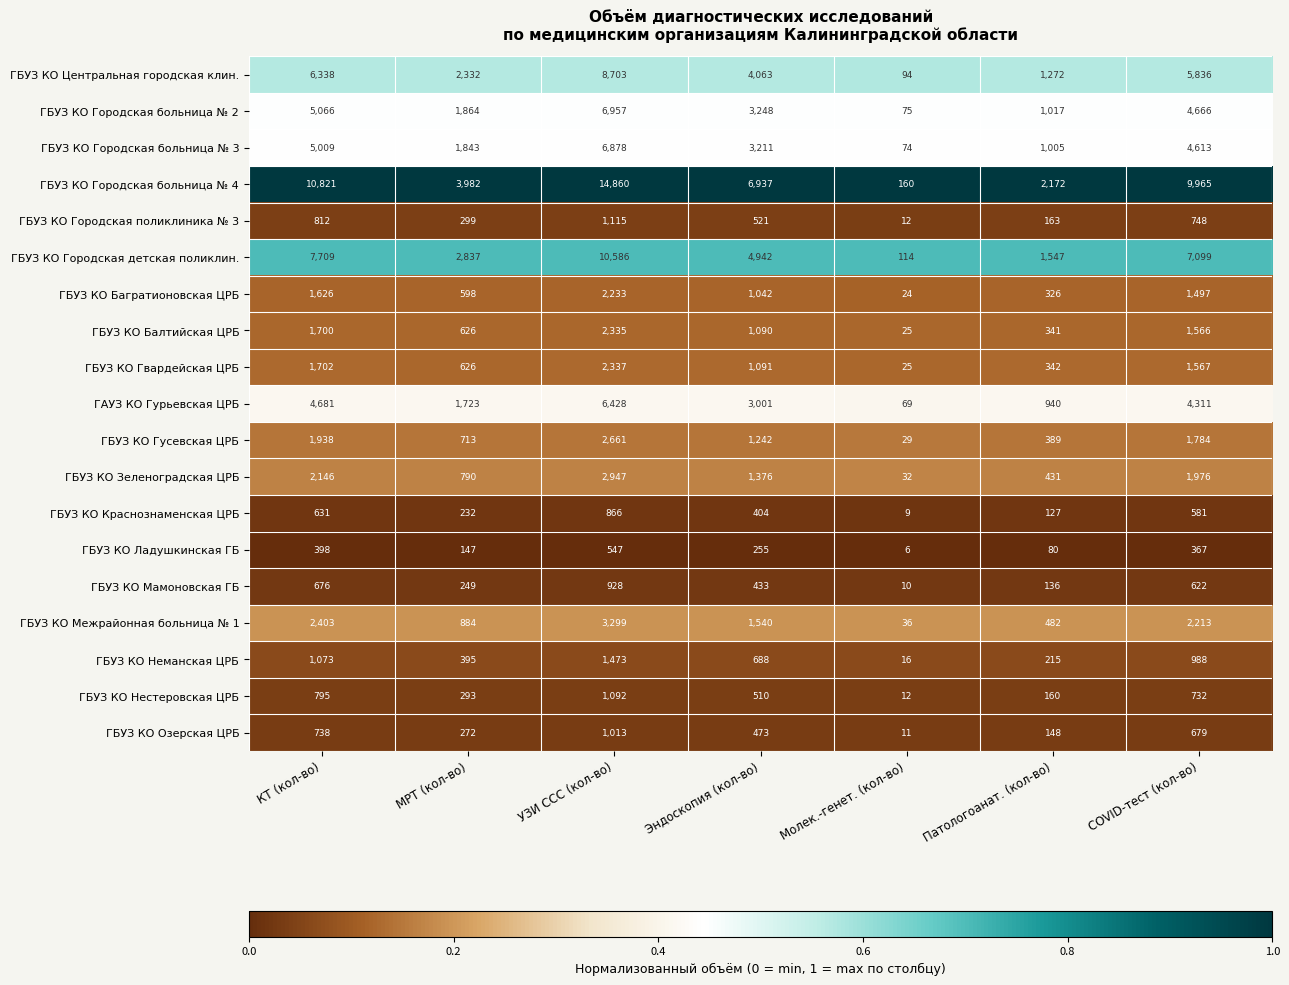

Which series has the largest total across all categories?

ГБУЗ КО Городская больница № 4